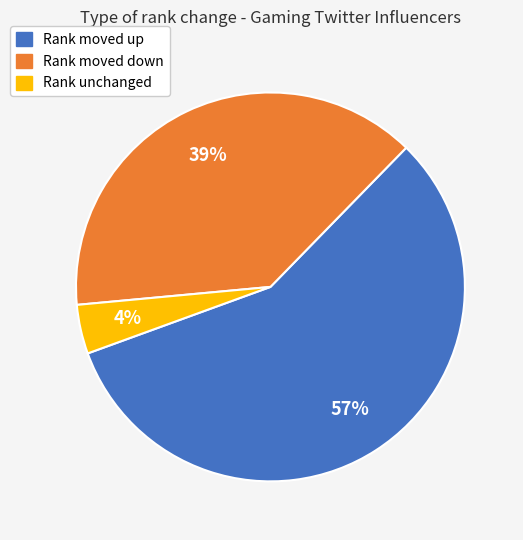

To the nearest percent, what is the average slice percentage?

33%